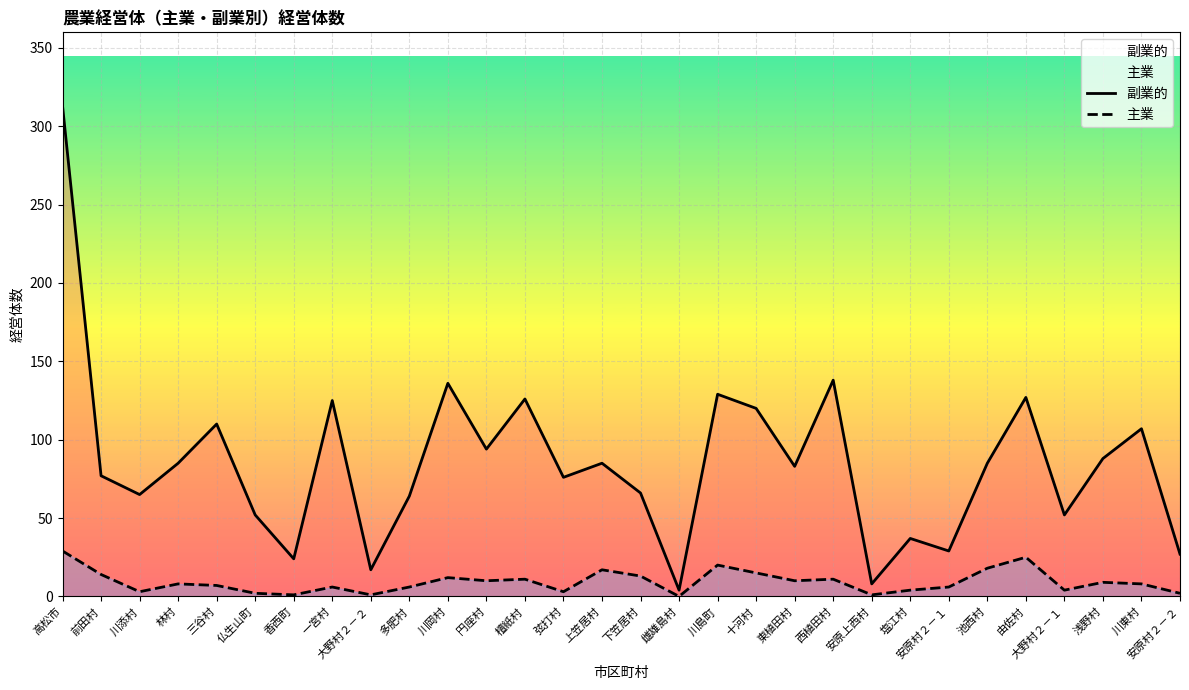

How many data points does each series have?

30